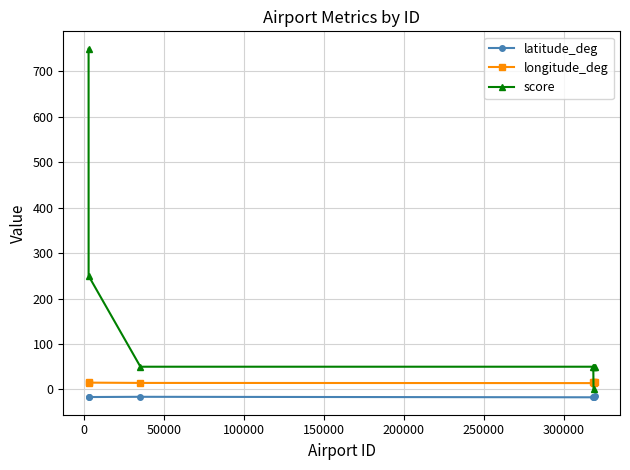

List the series in order of their overall mean, highest first.

score, longitude_deg, latitude_deg